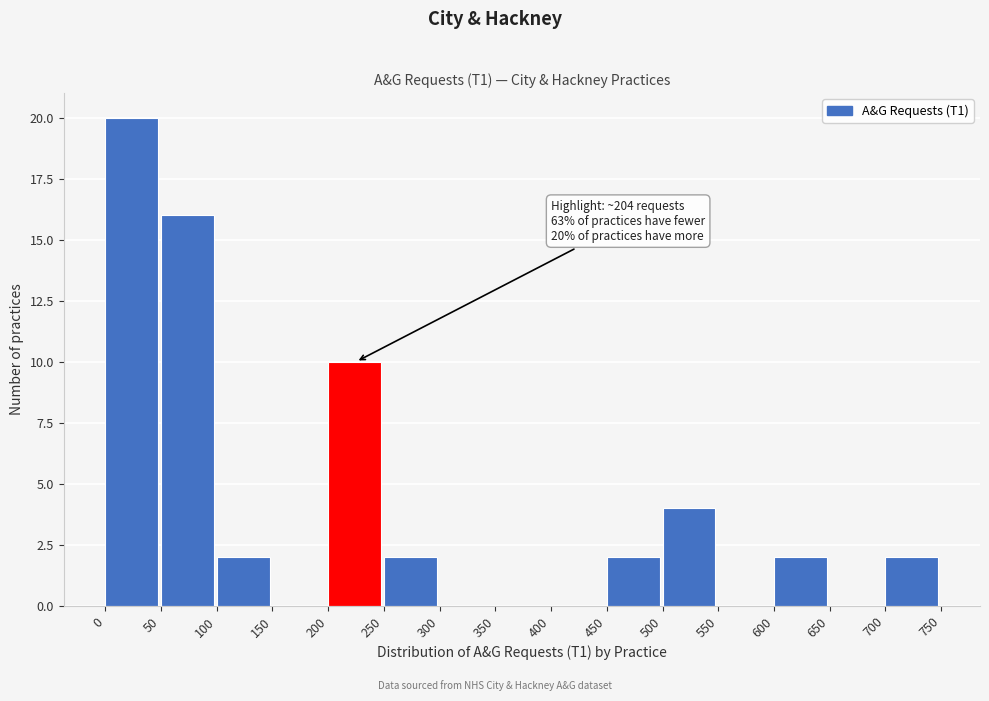

Which range on the x-axis has the tallest bar?

0 to 50